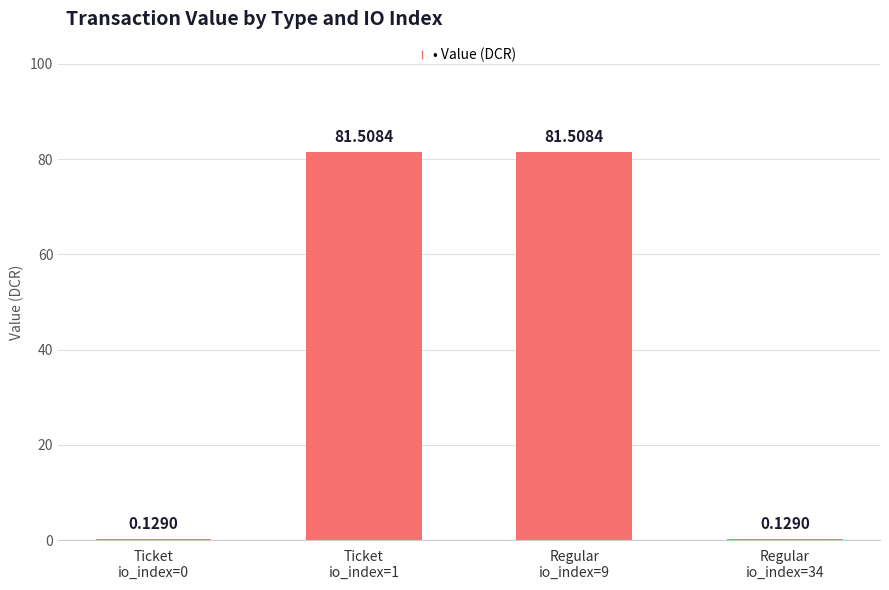

What is the sum of all values?

163.3